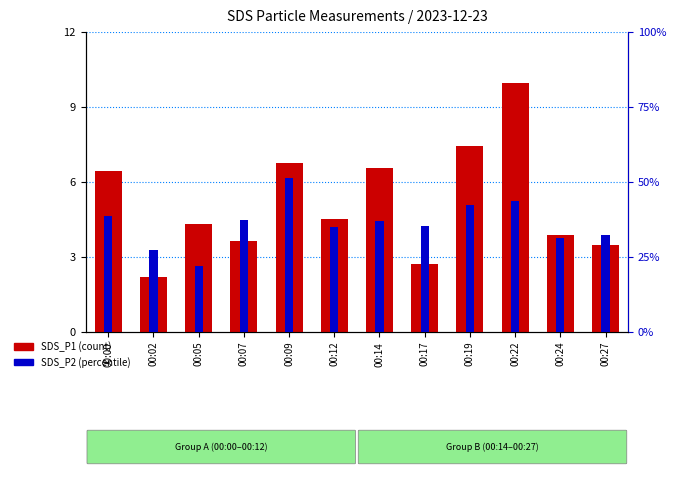

What is the greatest value displayed?

10.0